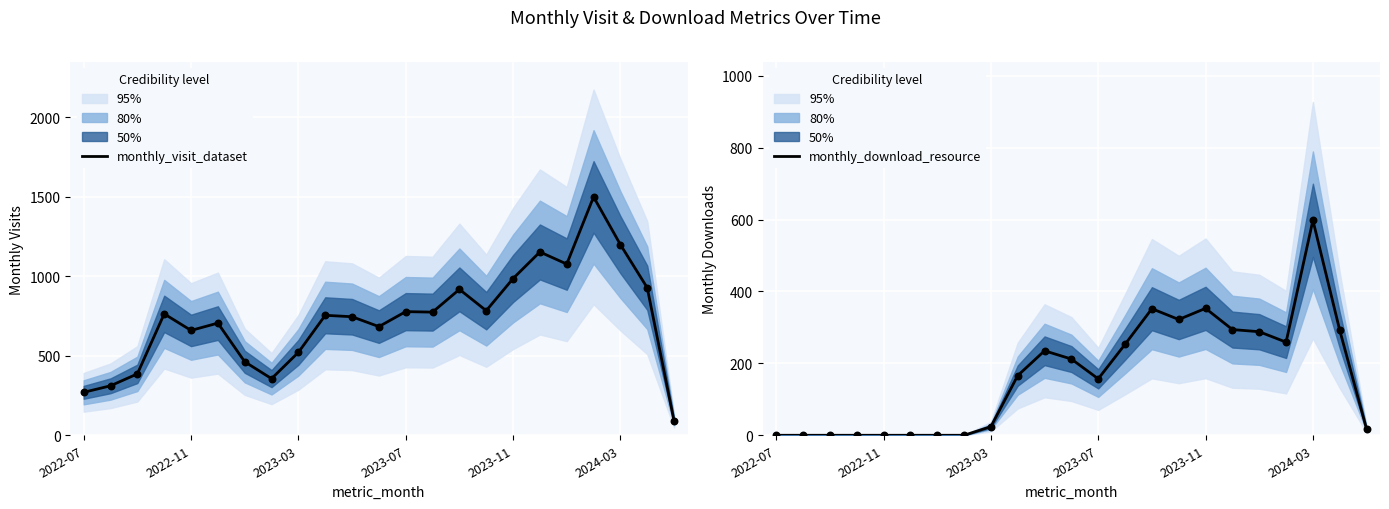

Which series contains the lowest Y value?

monthly_download_resource